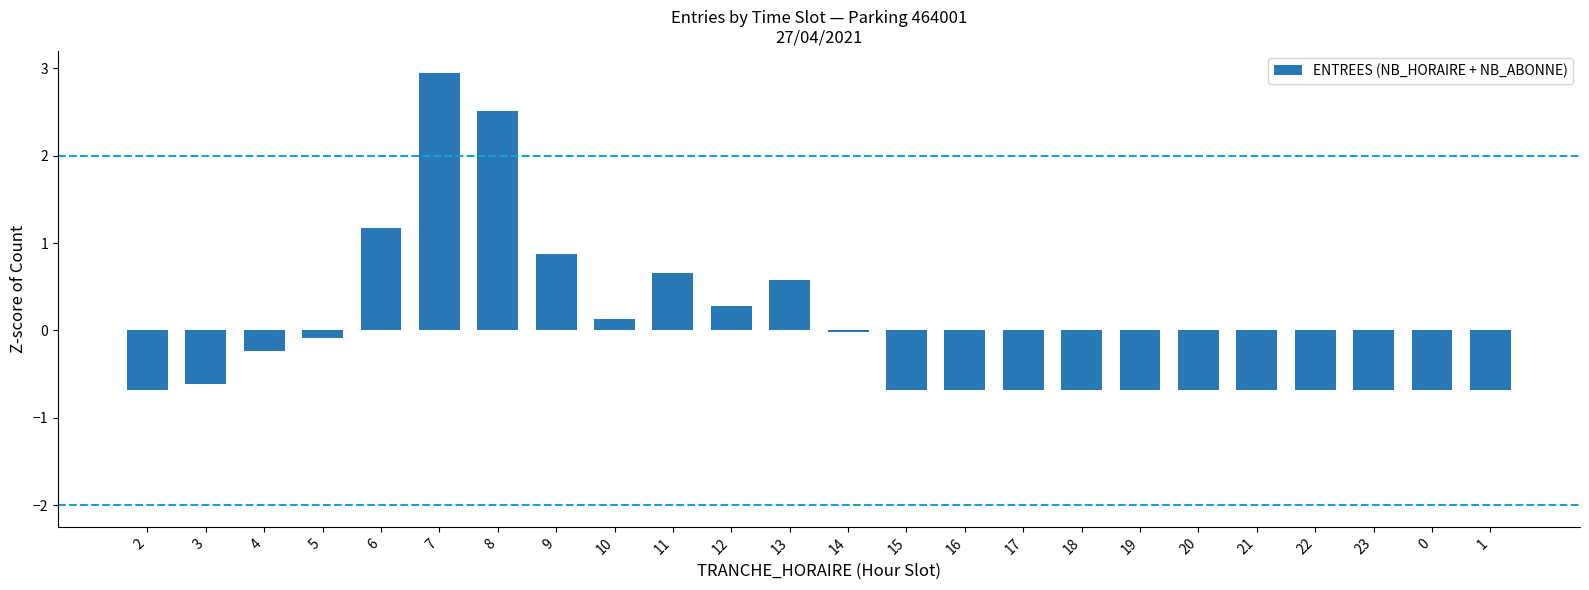

Which label corresponds to the largest value in the chart?

7